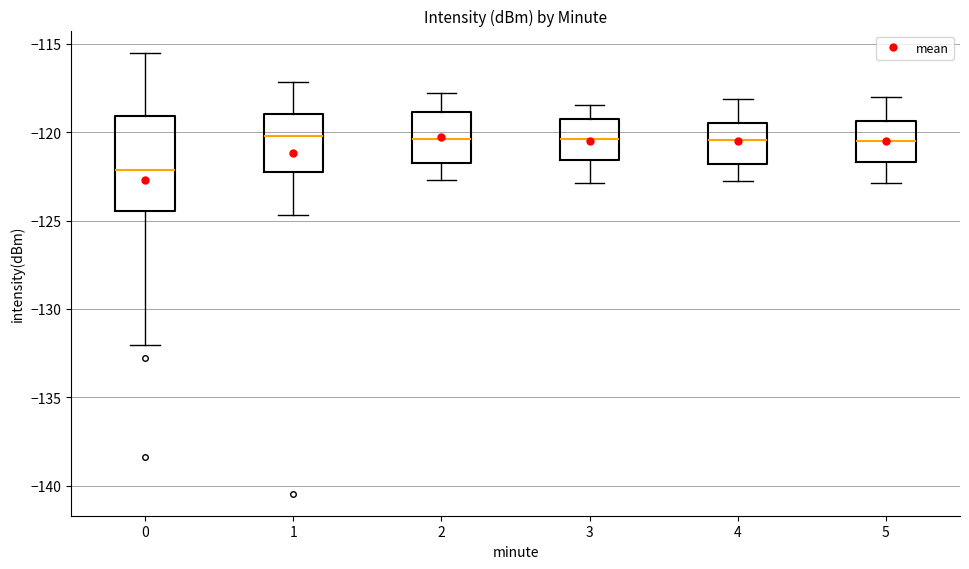

Which box is the tallest, from its lower edge to its upper edge?

0